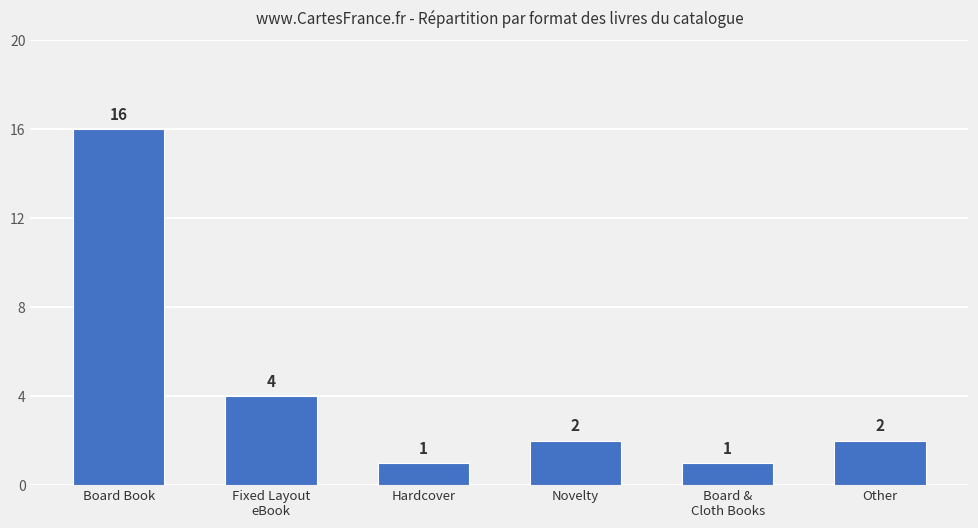

True or false: the data shows 2 at Other.

True